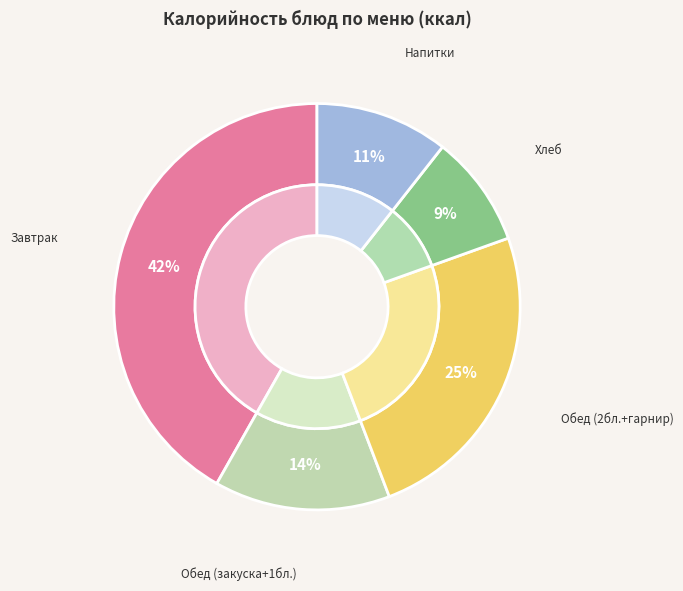

Is there any slice that represents more than half of the pie?

No